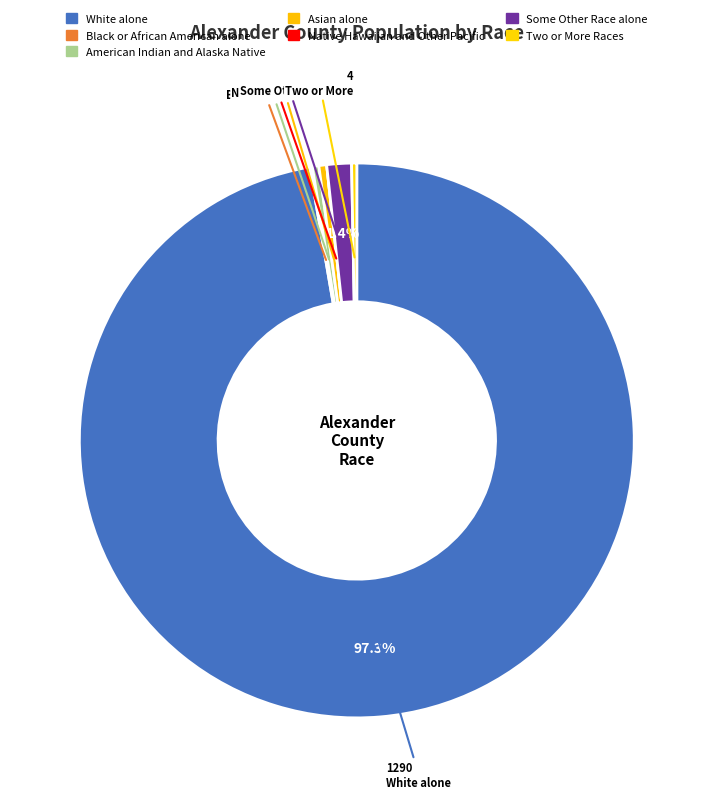

Which has a higher value, Asian alone or Two or More Races?

Asian alone